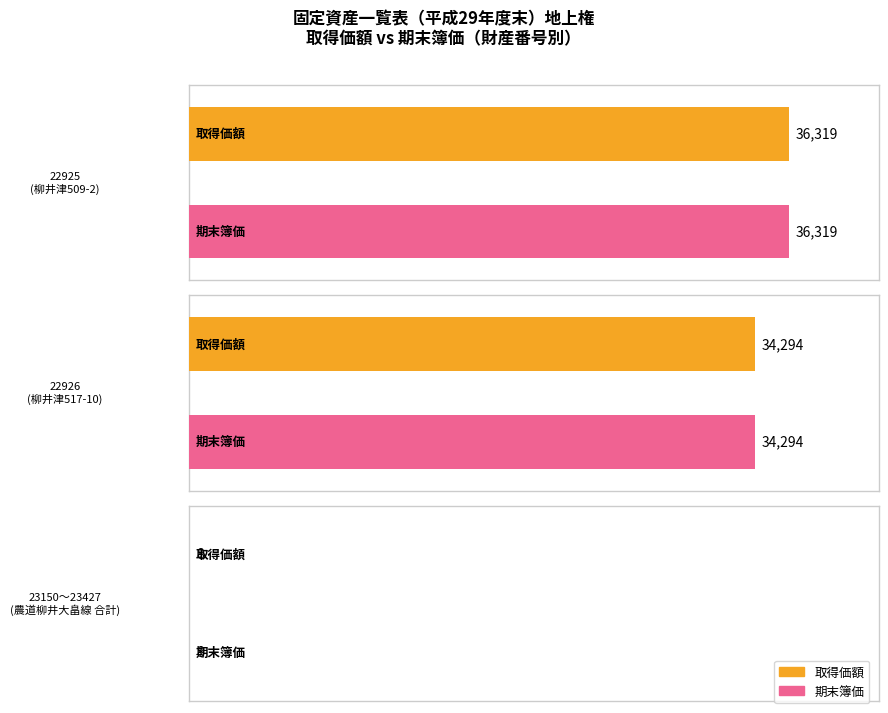

At which category is the sum across all series the highest?

22925